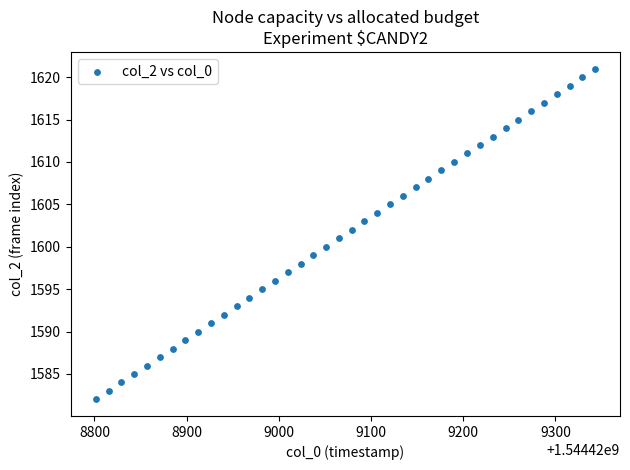

What is the range of Y values (max minus min)?

39